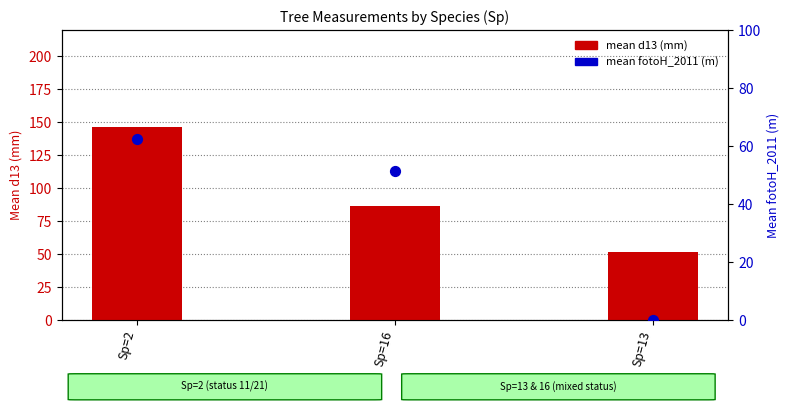

Which series contains the lowest Y value?

mean fotoH_2011 (m)